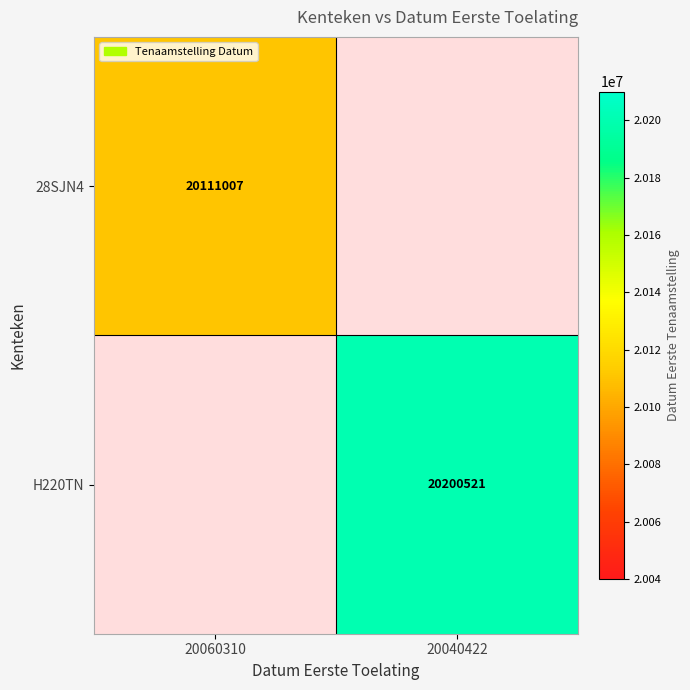

Is it true that 28SJN4 equals 10272905 at 20060310?

False